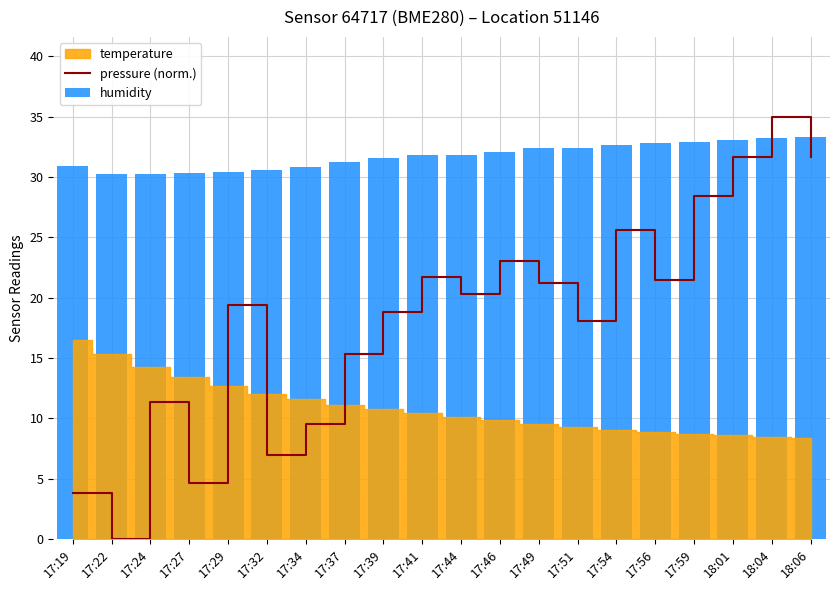

At which label is pressure (norm.) closest to 17?

17:51